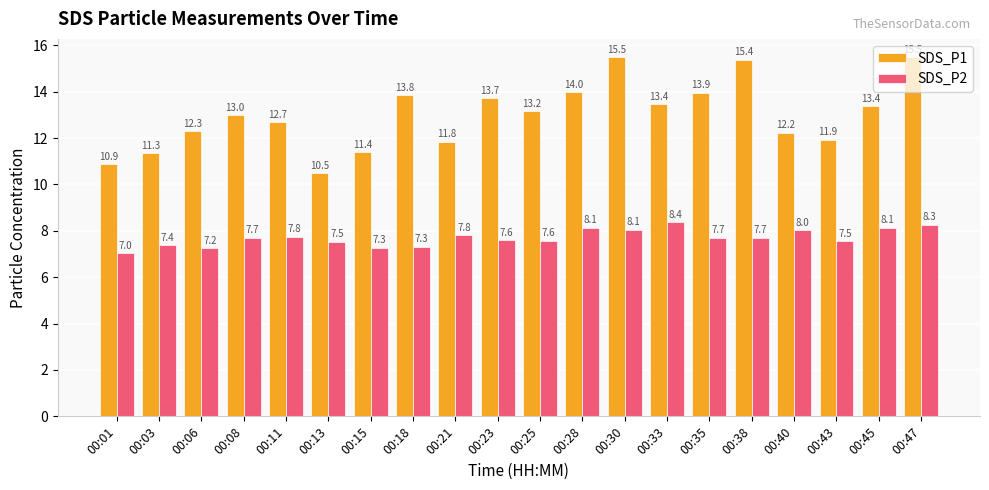

Which series has the widest spread of values?

SDS_P1